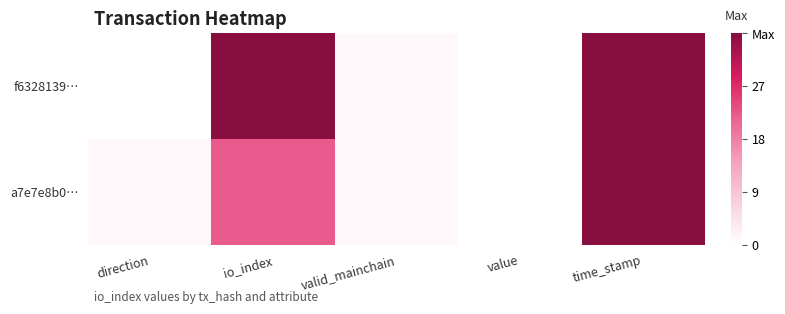

Reading left to right, transcribe all the data shown in this chart.

f6328139…: direction=0.0	io_index=36.0	valid_mainchain=1.0	value=0.0	time_stamp=36.0
a7e7e8b0…: direction=1.0	io_index=22.0	valid_mainchain=1.0	value=0.0	time_stamp=36.0